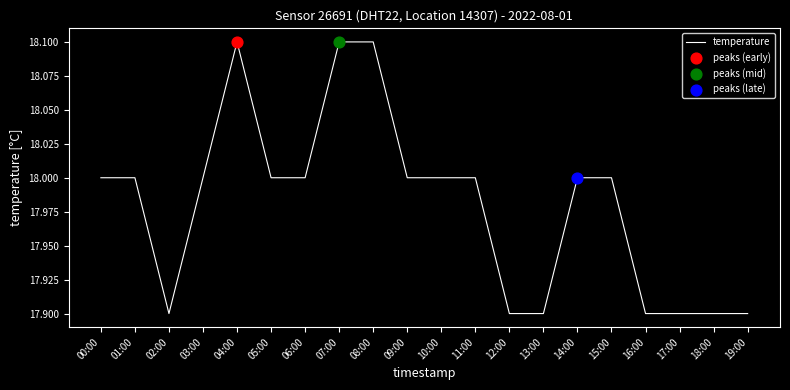

What is the change in value from 03:00 to 07:00?

+0.1